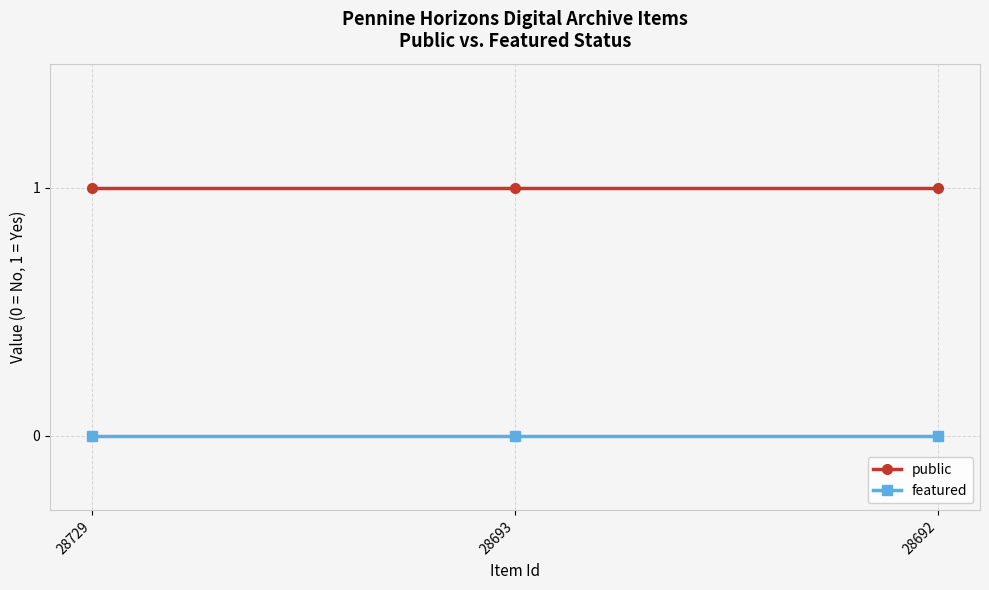

What is the greatest value displayed?

1